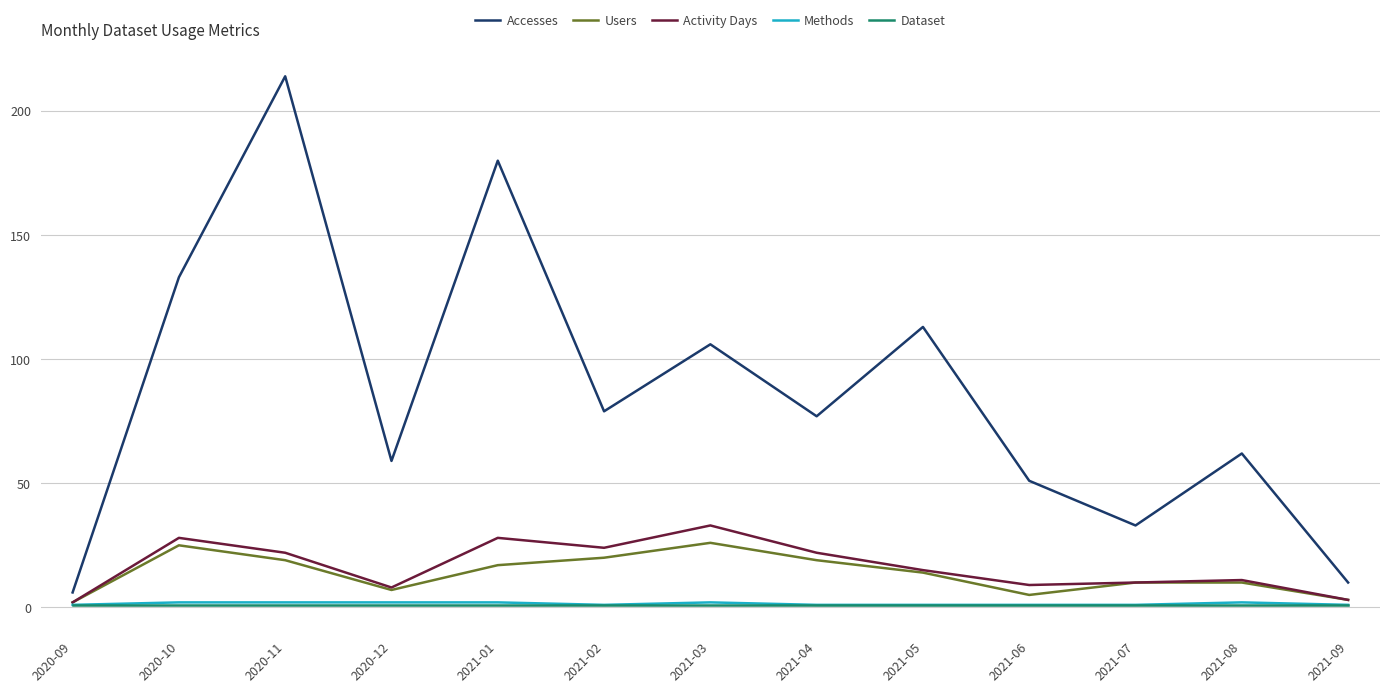

In Users, how many points are lower than both neighbors (excluding endpoints)?

2